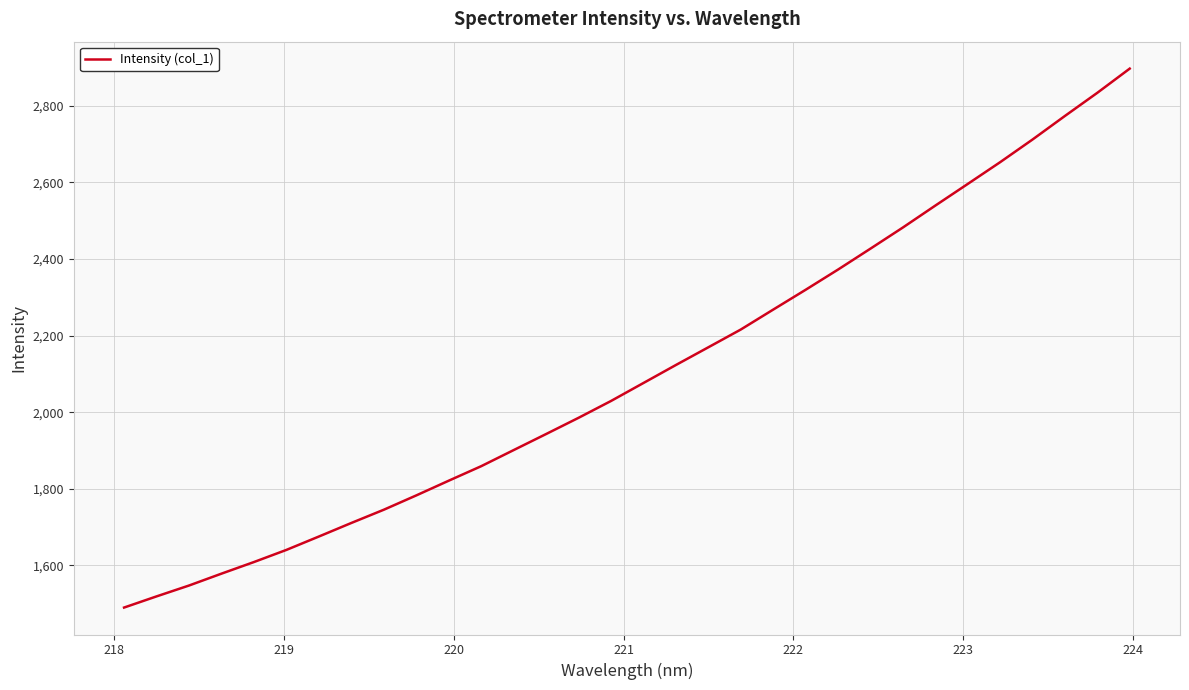

What is the difference between the maximum and minimum values?

1407.0